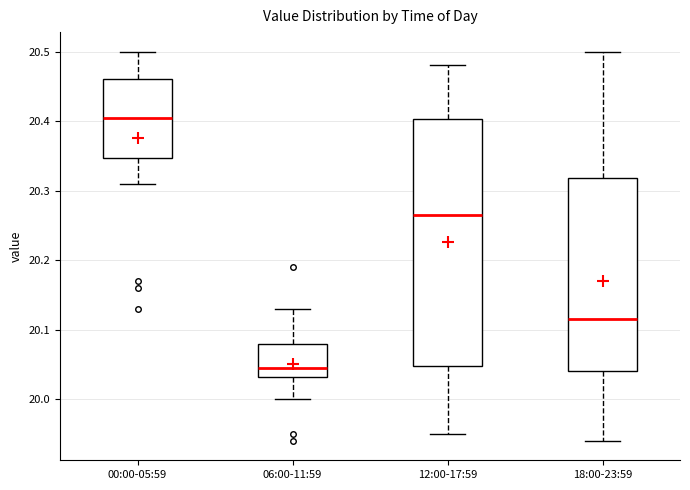

Reading left to right, read every box against the y-axis: the position of its median line, the range the box covers, and the ends of its whiskers. The values are not printed on the chart, so give them approximately, as read against the axis.

00:00-05:59: median 20.41, box 20.35 to 20.46, whiskers 20.31 to 20.50
06:00-11:59: median 20.05, box 20.03 to 20.08, whiskers 20.00 to 20.13
12:00-17:59: median 20.27, box 20.05 to 20.40, whiskers 19.95 to 20.48
18:00-23:59: median 20.12, box 20.04 to 20.32, whiskers 19.94 to 20.50